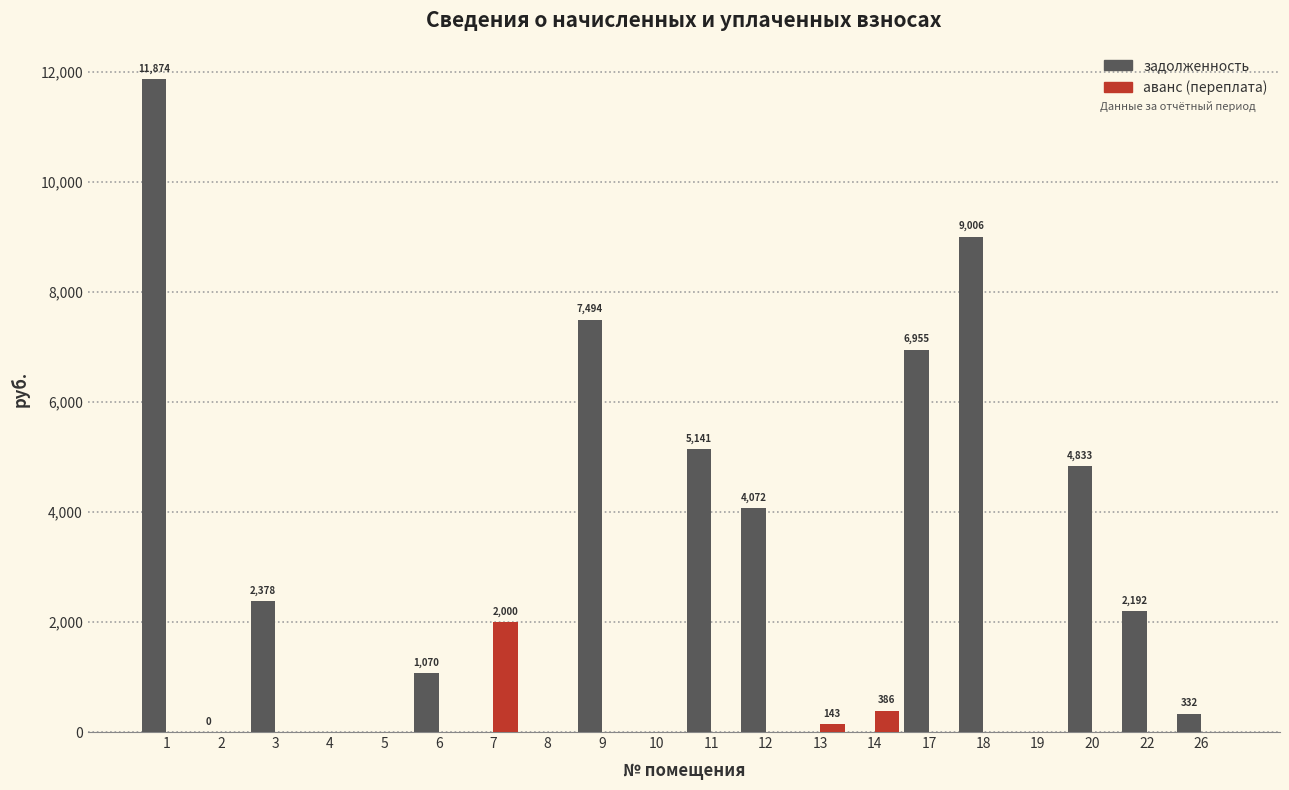

Between 5 and 12, which series saw the biggest shift?

задолженность